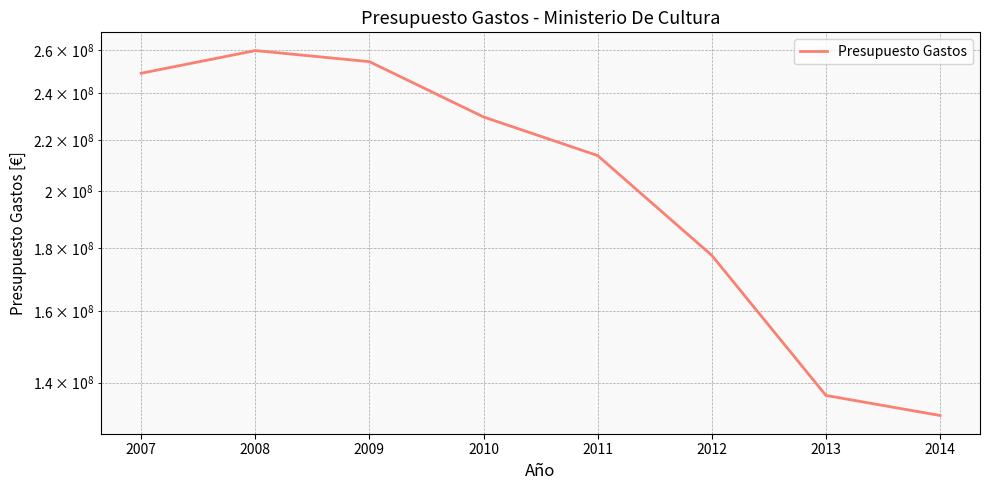

How many lines are shown in the chart?

1